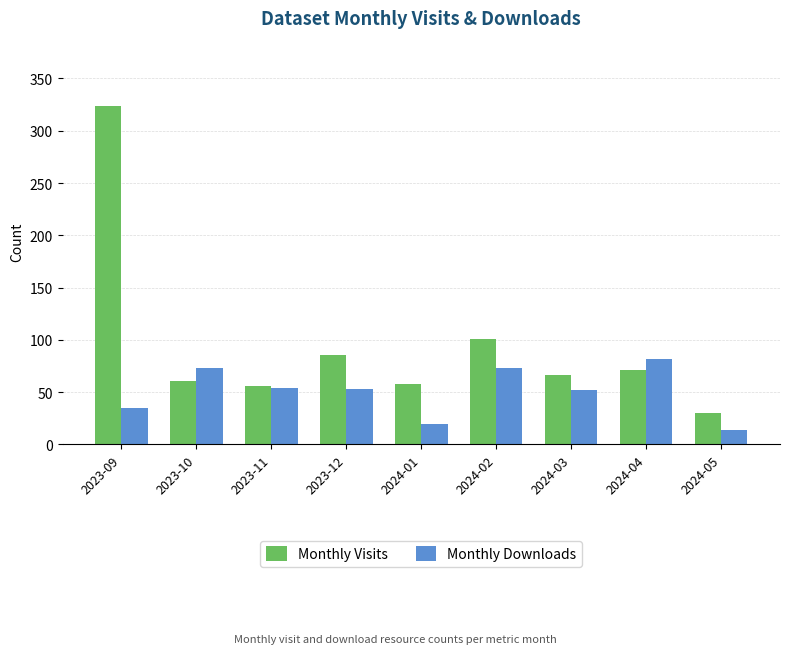

How many Monthly Downloads values are between 35 and 73?

6